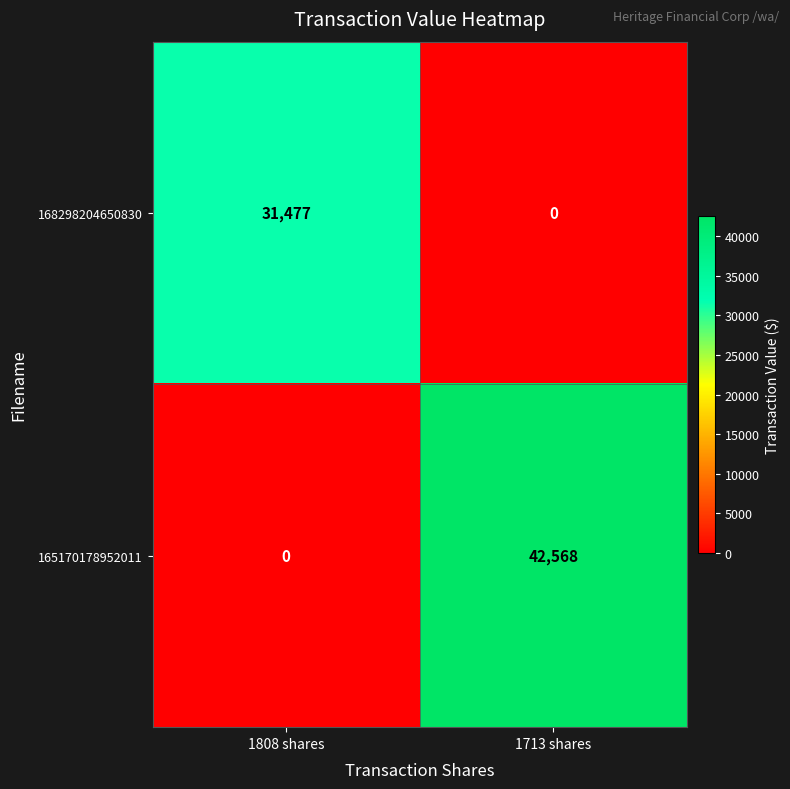

Reading left to right, transcribe all the data shown in this chart.

168298204650830: 31477	0
165170178952011: 0	42568